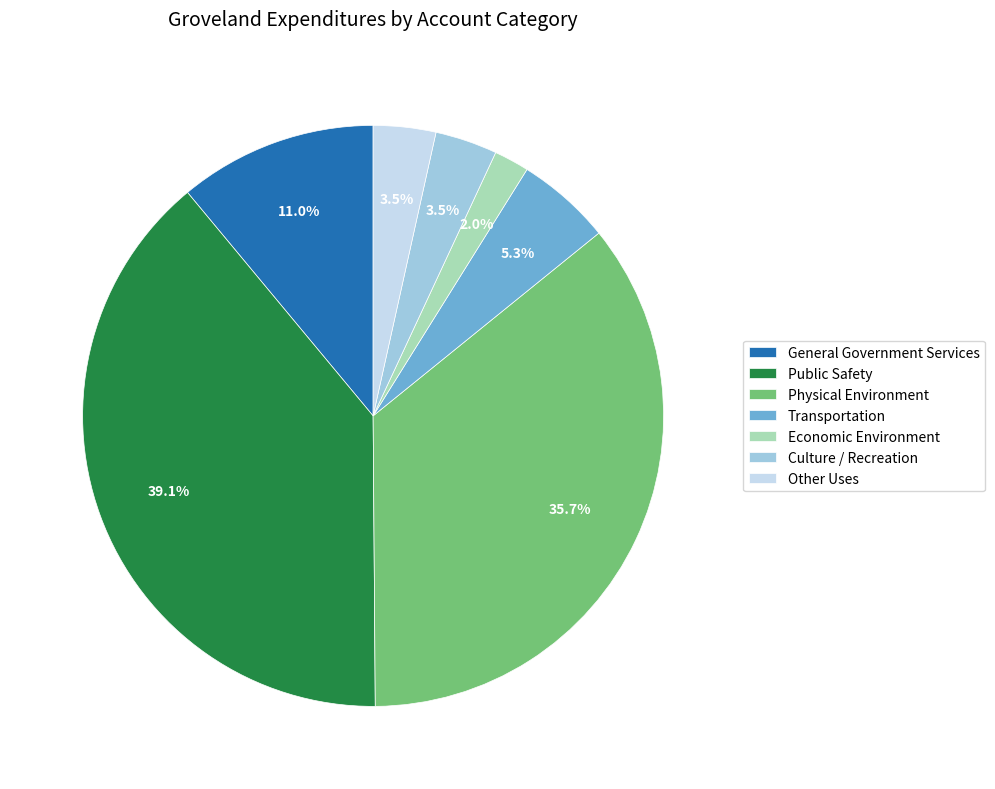

Combined, do Culture / Recreation and Transportation account for over 50%?

No